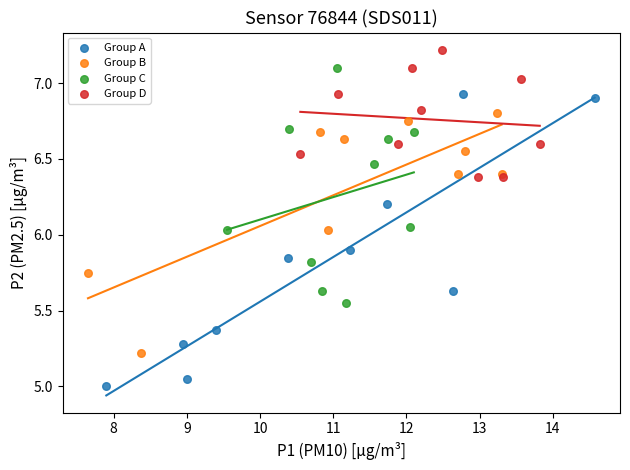

Which series reaches the minimum Y coordinate?

Group A